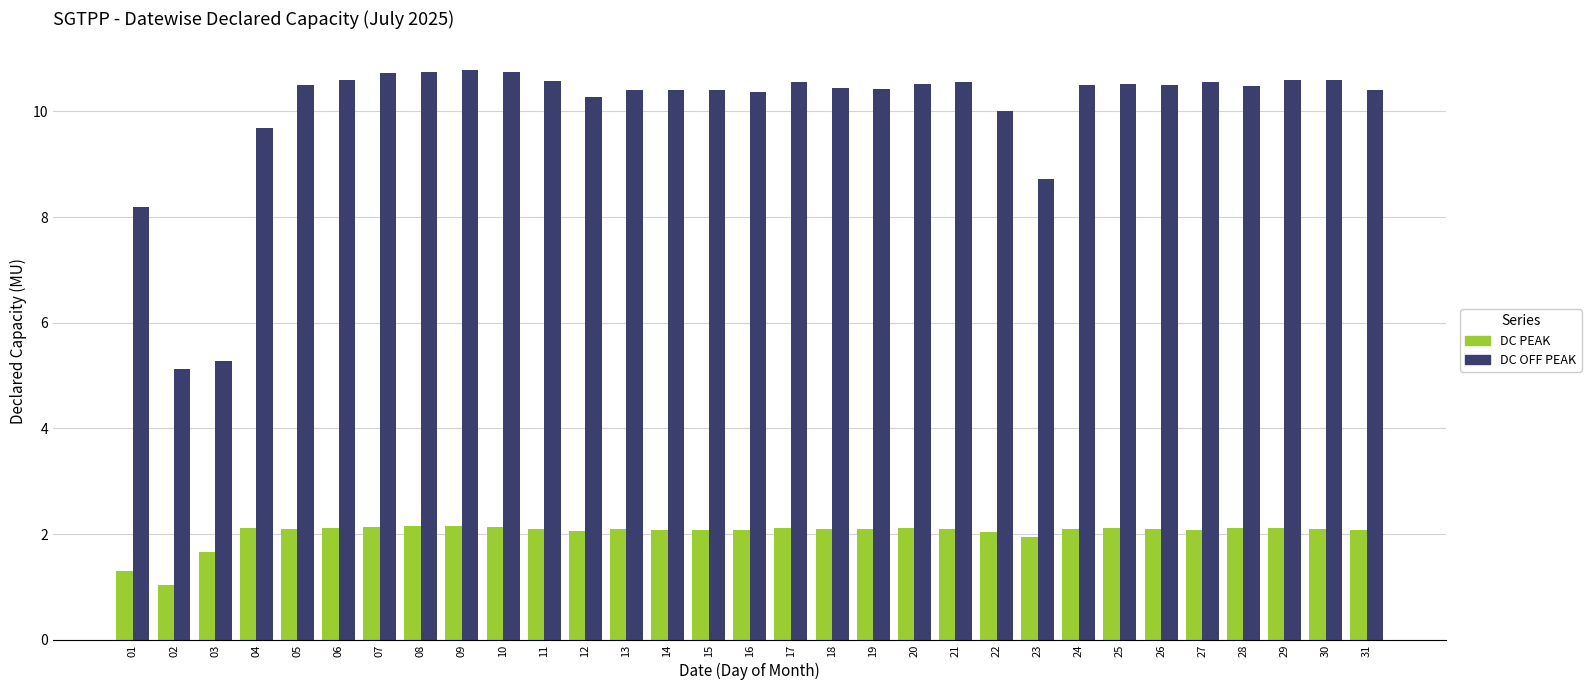

What is the lowest value of the DC OFF PEAK series?

5.1